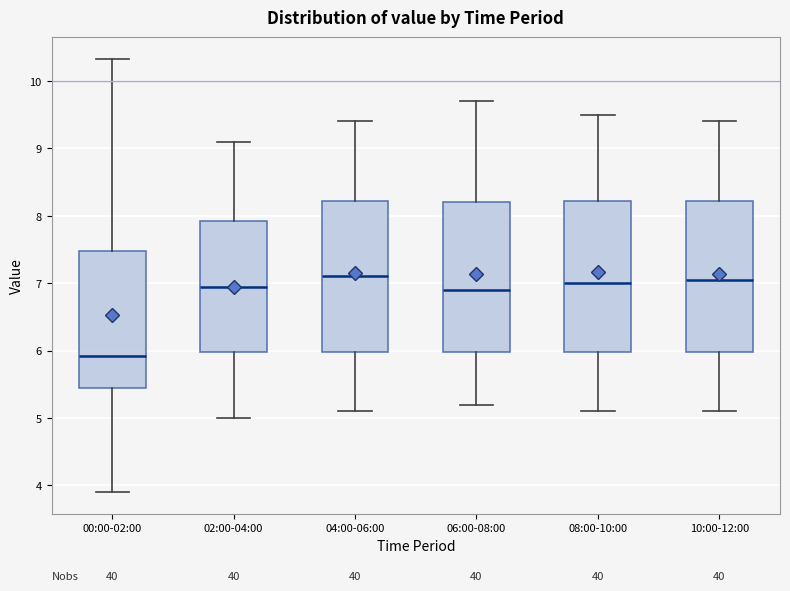

Where is the lower edge of the box for 08:00-10:00 on the y-axis? The values are not printed on the chart, so give them approximately, as read against the axis.

6.0